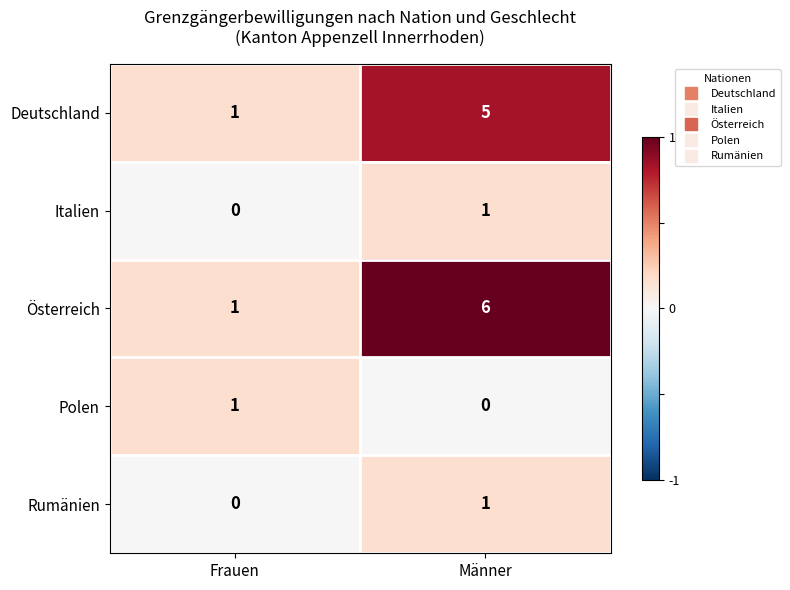

What is the difference between the Österreich values at Männer and Frauen?

5